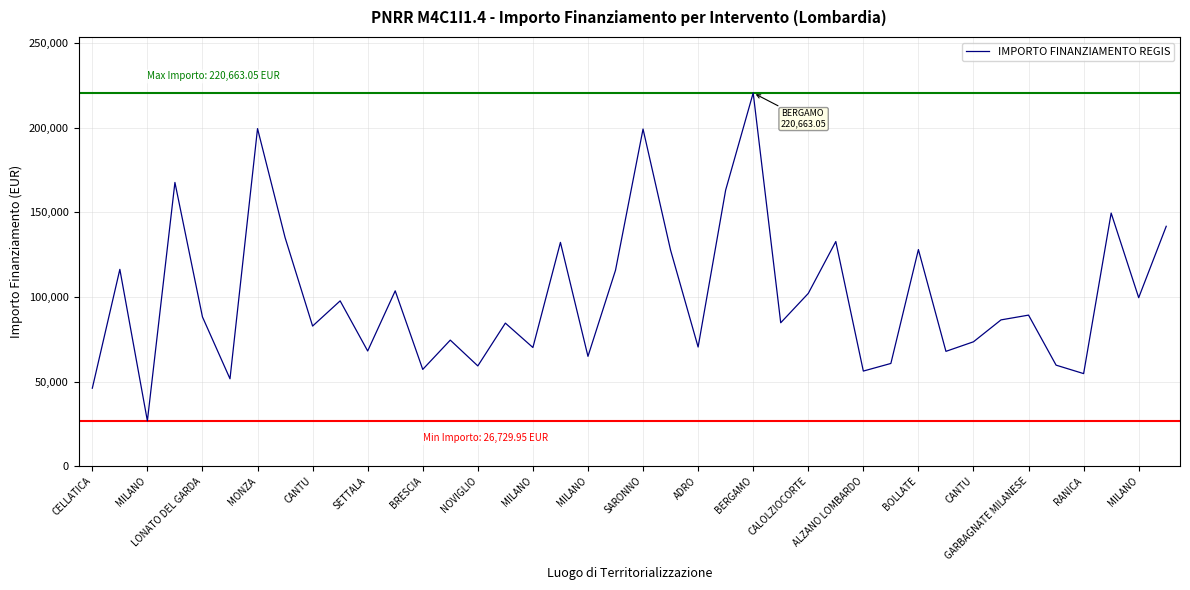

What is the difference between the maximum and minimum values?

193933.1